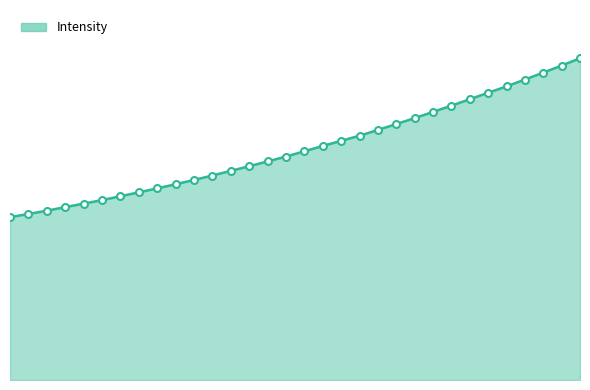

What is the greatest value displayed?

3183.4